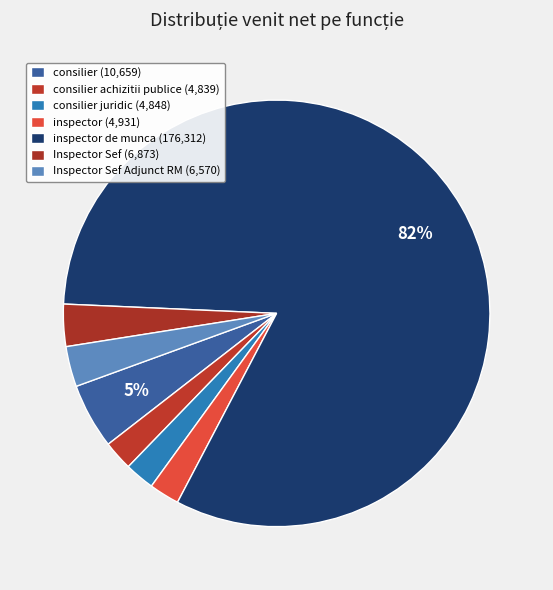

Count the number of slices in the pie.

7